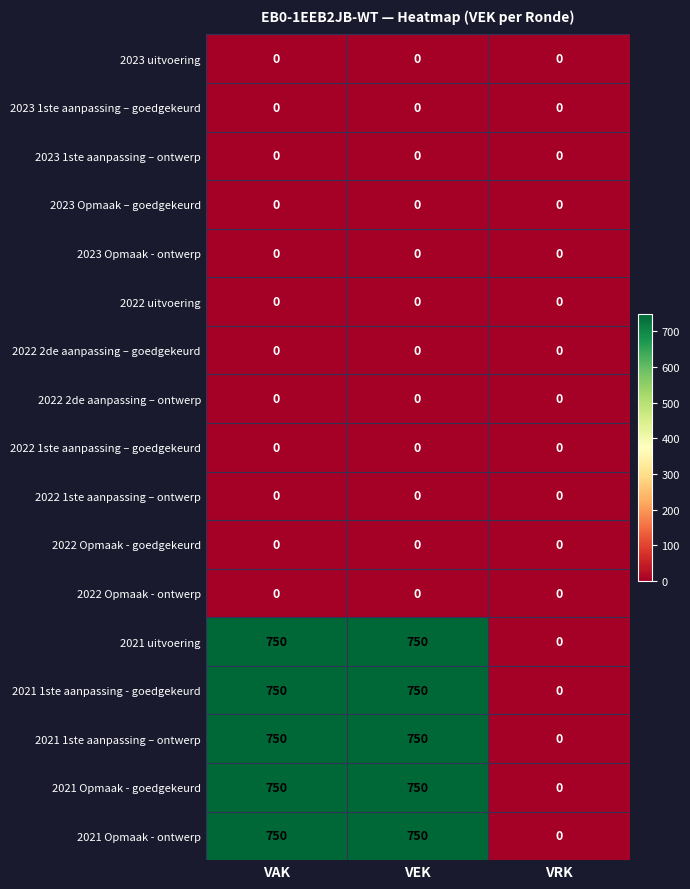

The value of 2021 1ste aanpassing – ontwerp at VAK is 1061. True or false?

False